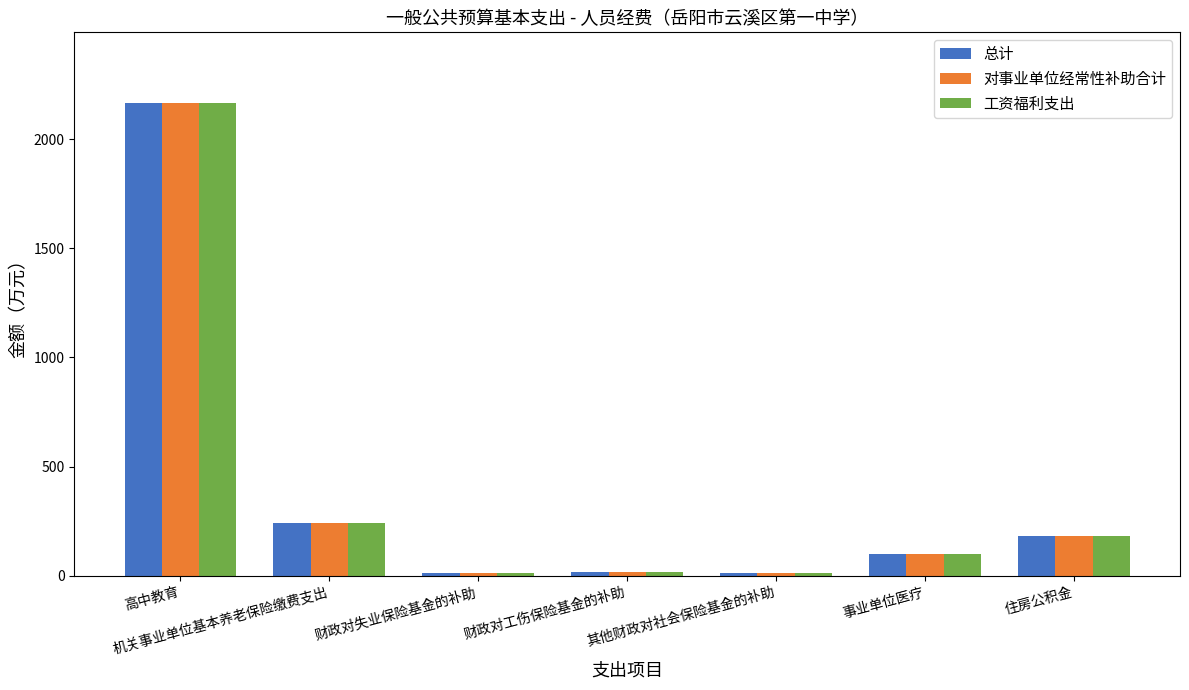

What is the minimum value for 工资福利支出?

10.6